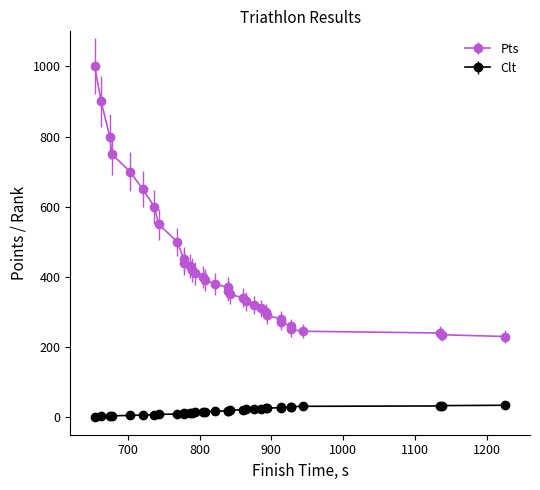

What is the average value of the Clt series?

18